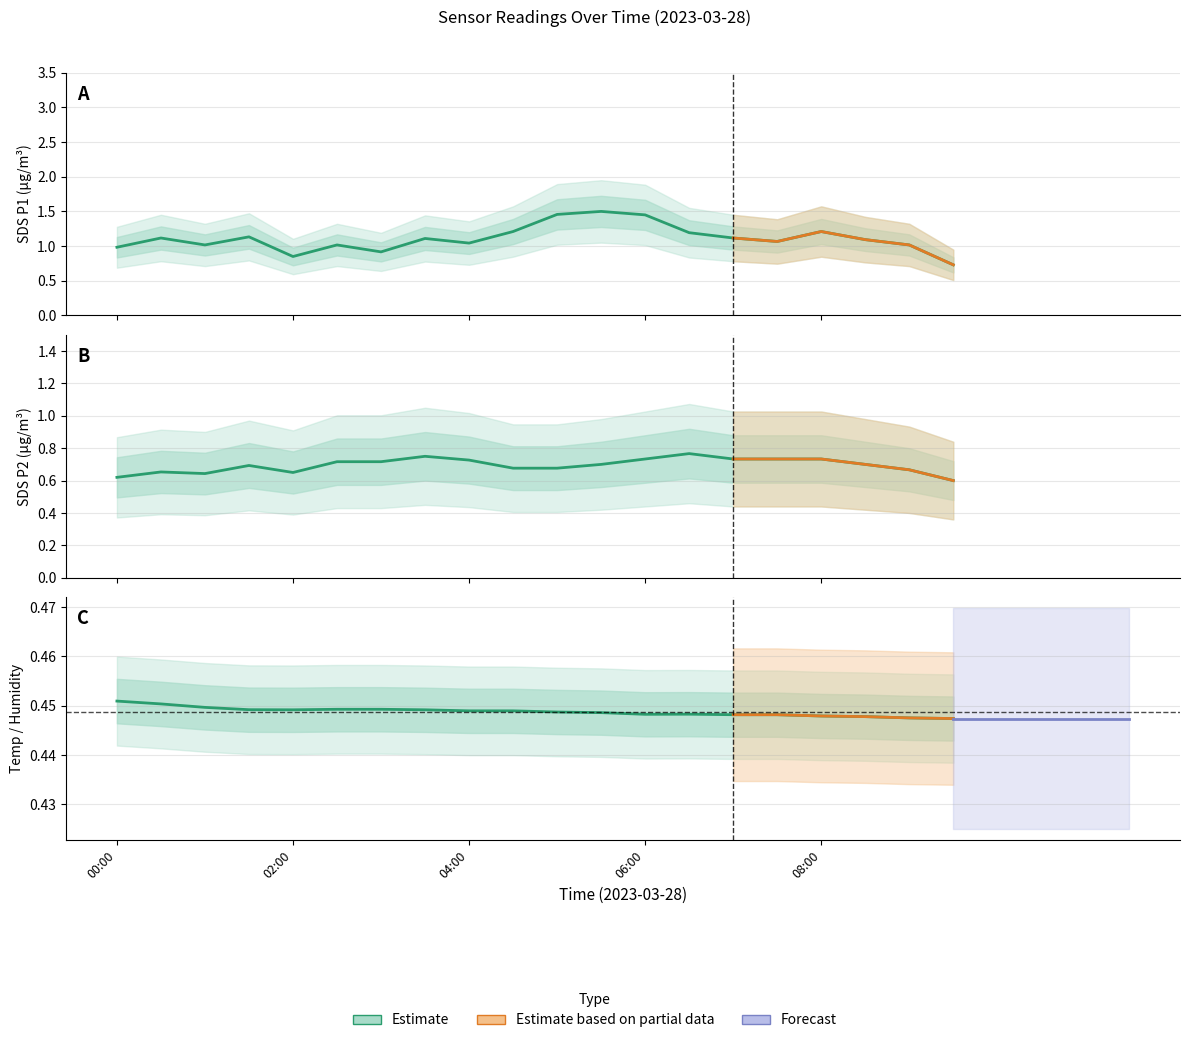

What is the average value of the SDS_P2 estimate series?

0.7